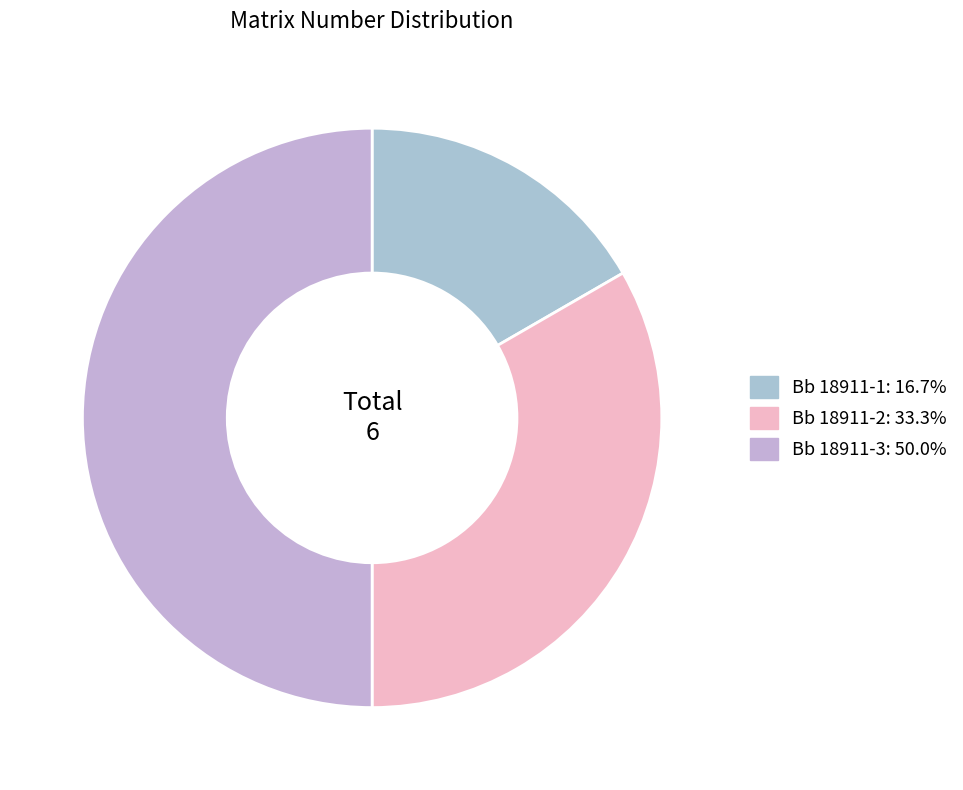

Rank the categories by value from lowest to highest.

Bb 18911-1, Bb 18911-2, Bb 18911-3